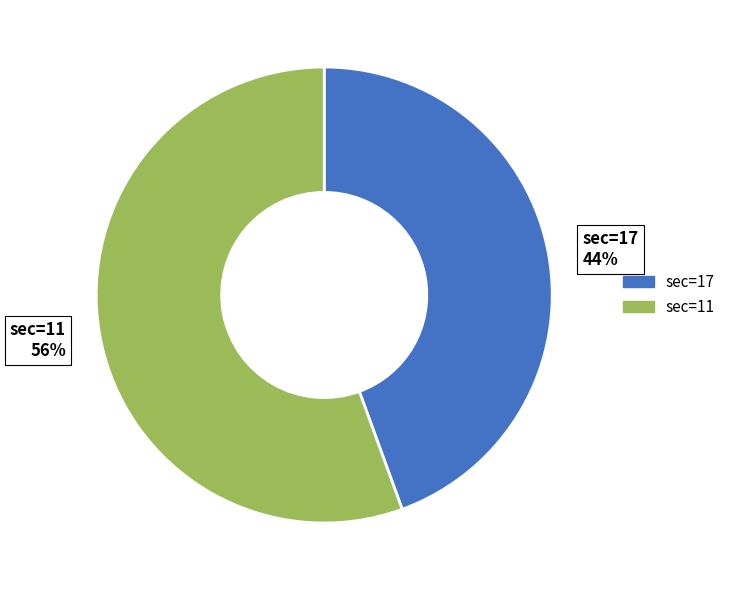

To the nearest percent, what is the average slice percentage?

50%